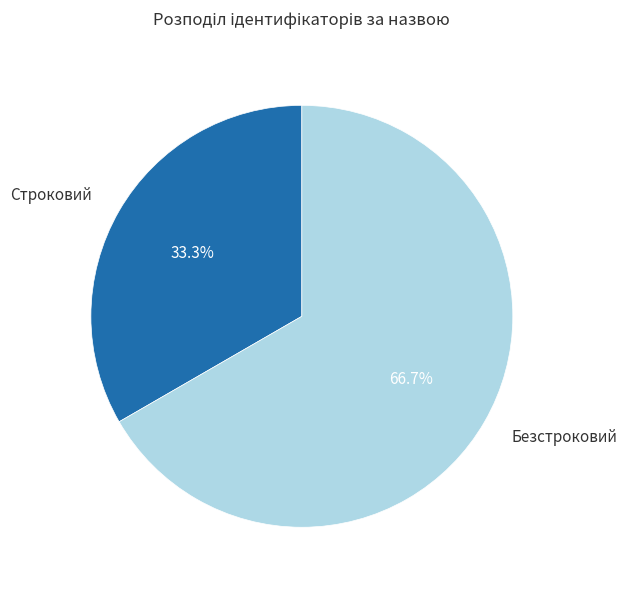

Does Безстроковий account for over 50% of the chart?

Yes